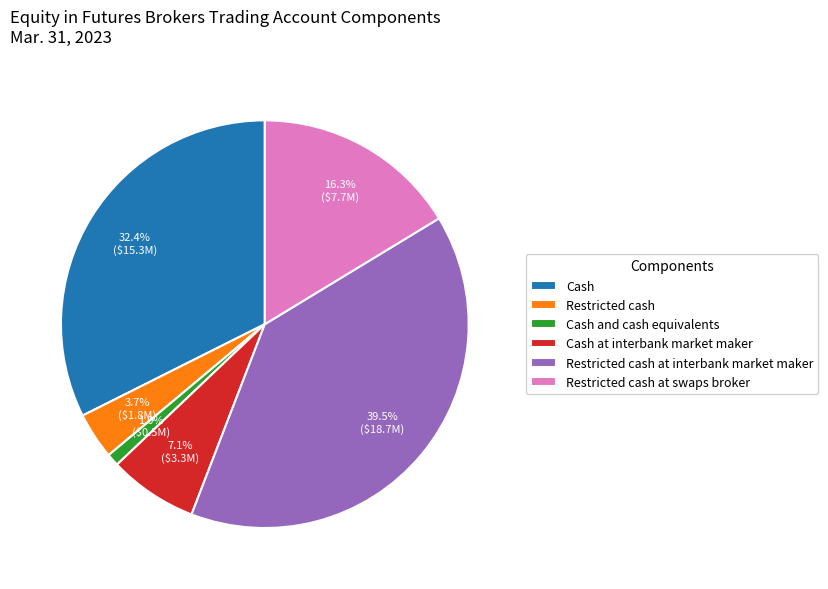

To the nearest percent, what percentage of the pie is Cash?

32%